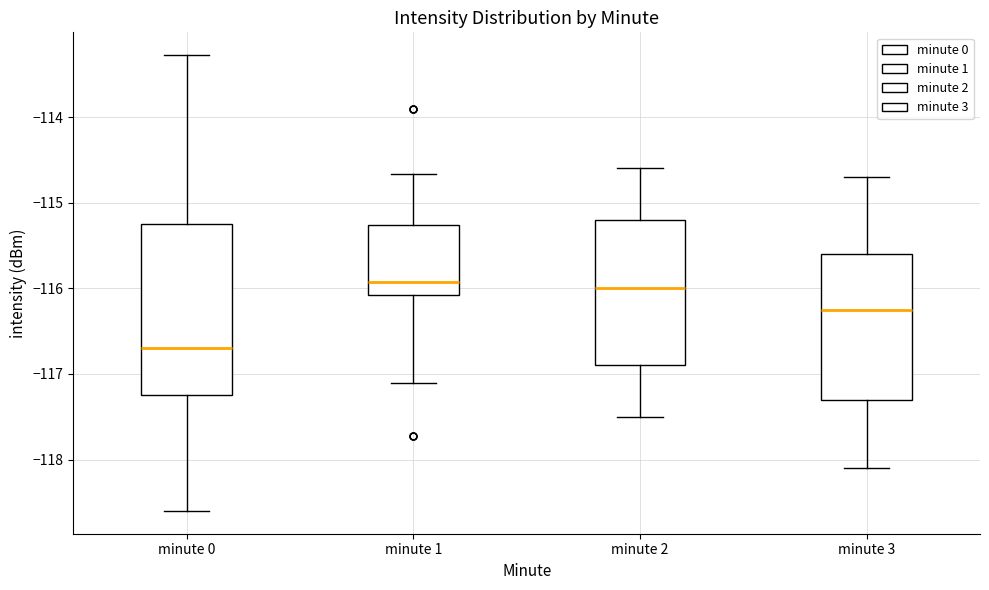

Where does the lower whisker of the box for minute 0 end on the y-axis? The values are not printed on the chart, so give them approximately, as read against the axis.

-118.6